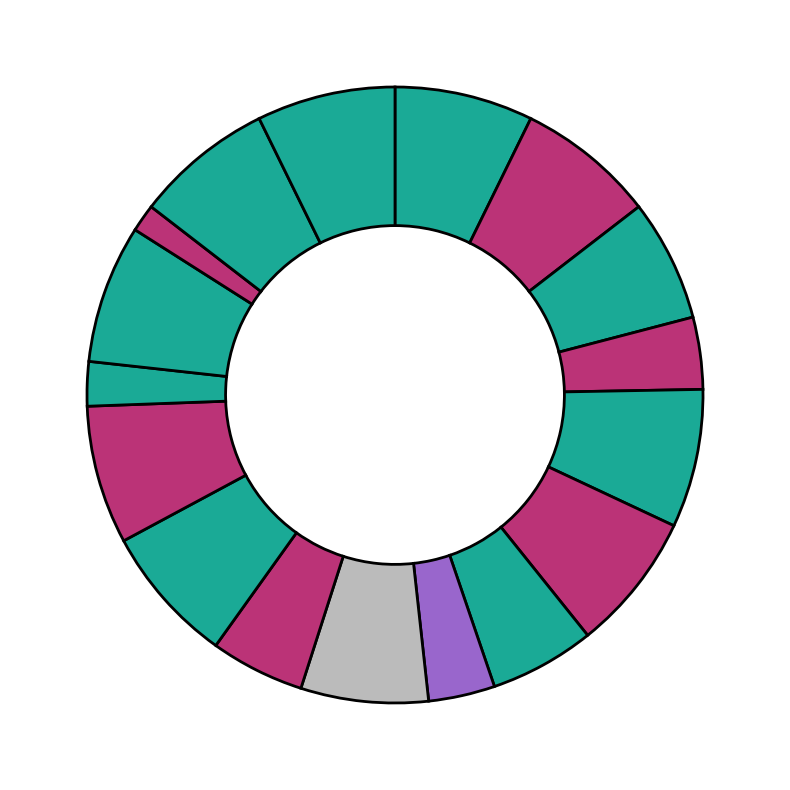

How many segments does this pie chart have?

17